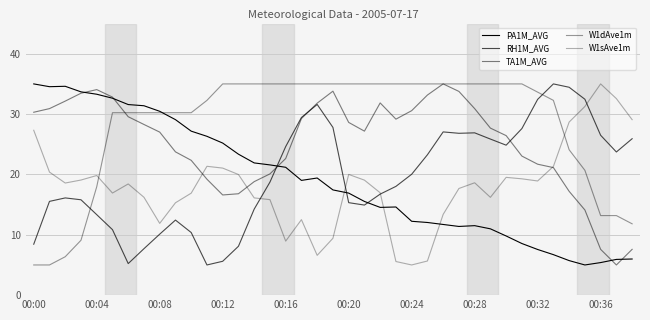

Does the chart display data point markers on the line(s)?

No